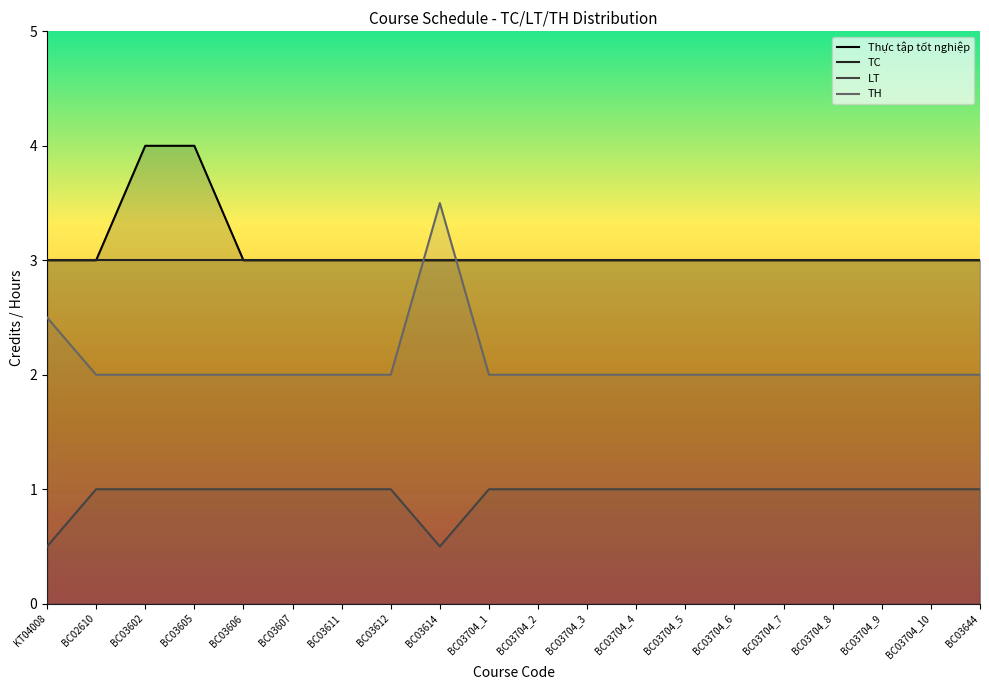

True or false: LT has more than 2 interior local peaks.

False